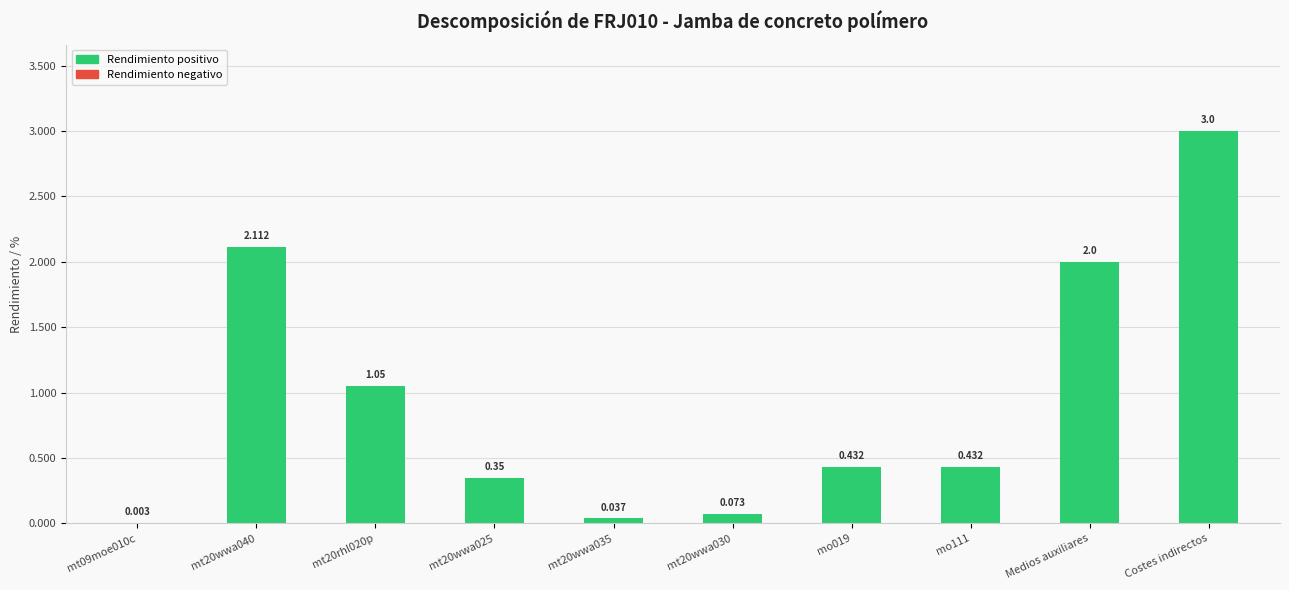

Which category has the highest value across all series?

Costes indirectos